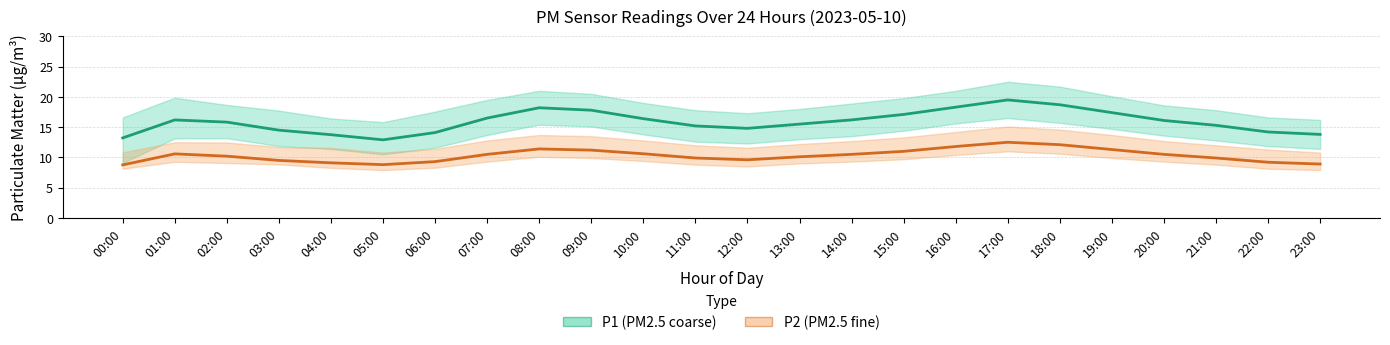

Rank the series by their average value, from lowest to highest.

P2 (PM2.5 fine), P1 (PM2.5 coarse)